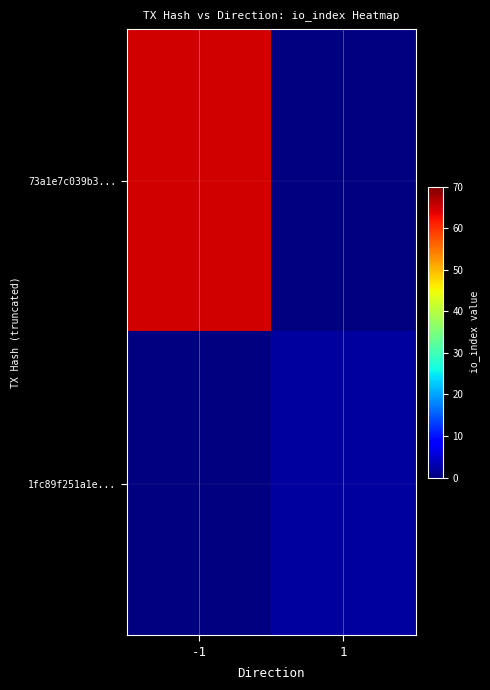

Which label corresponds to the smallest value in the chart?

1